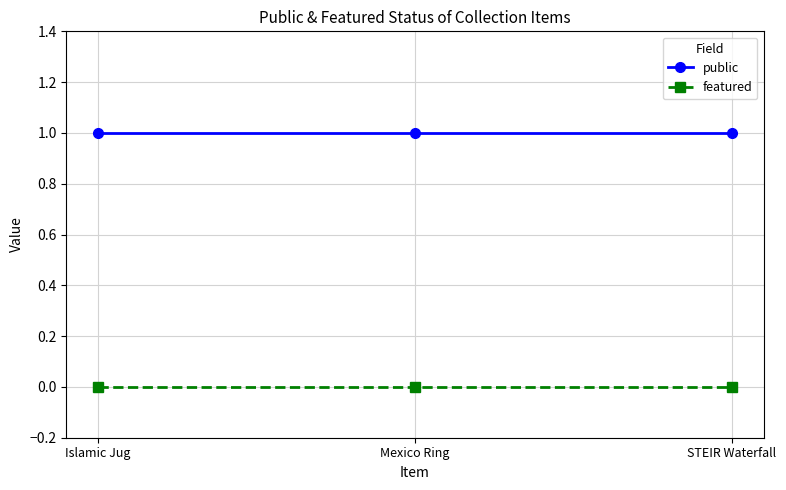

Rank the series by their average value, from lowest to highest.

featured, public